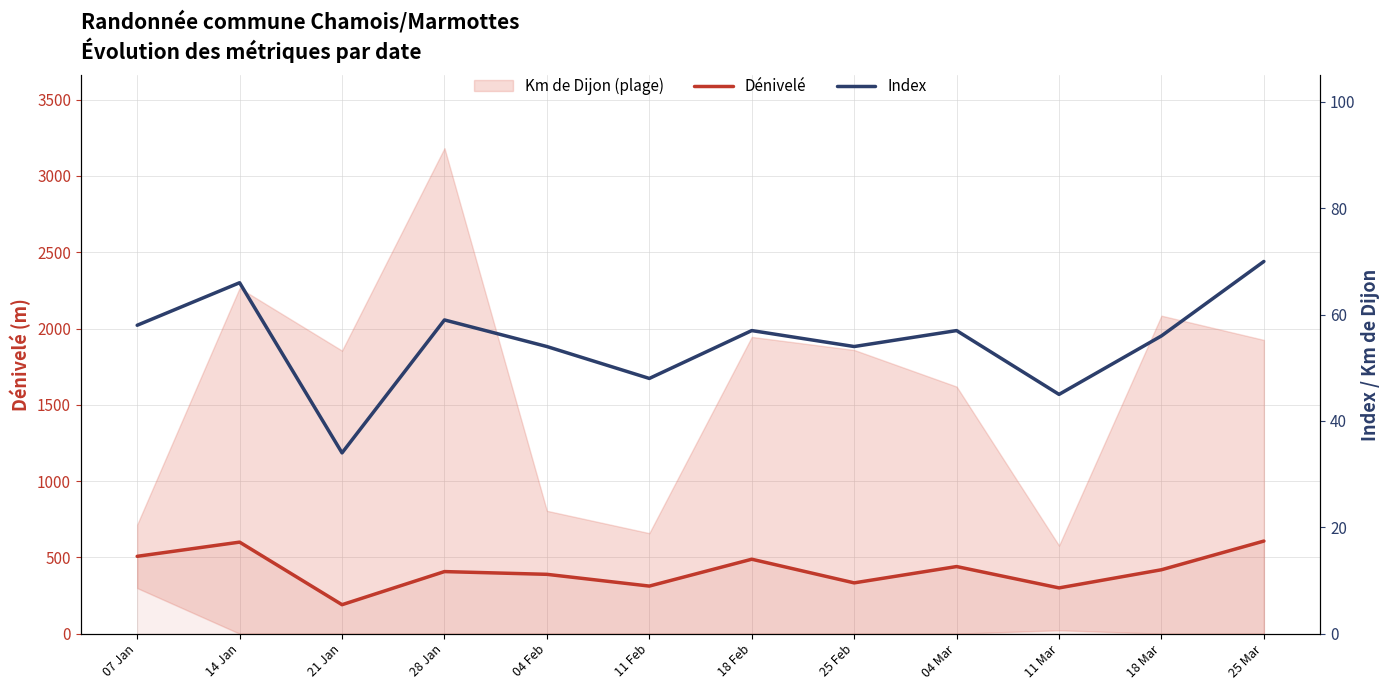

What value does the Dénivelé series have at 18 Mar, to the nearest 50?

400